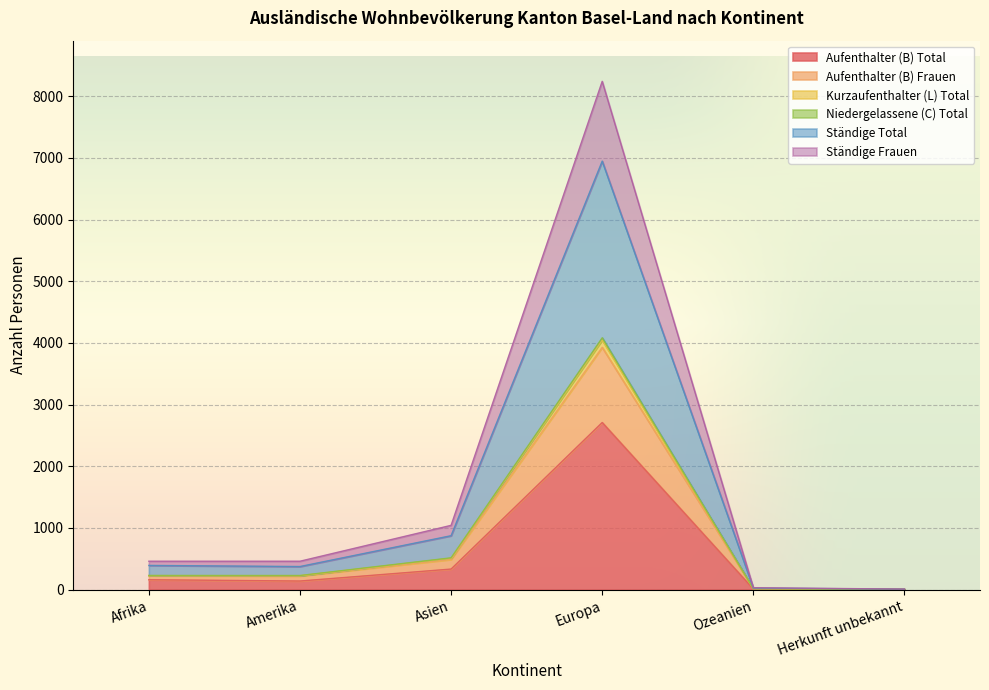

At which category does Aufenthalter (B) Total reach its first local peak?

Europa